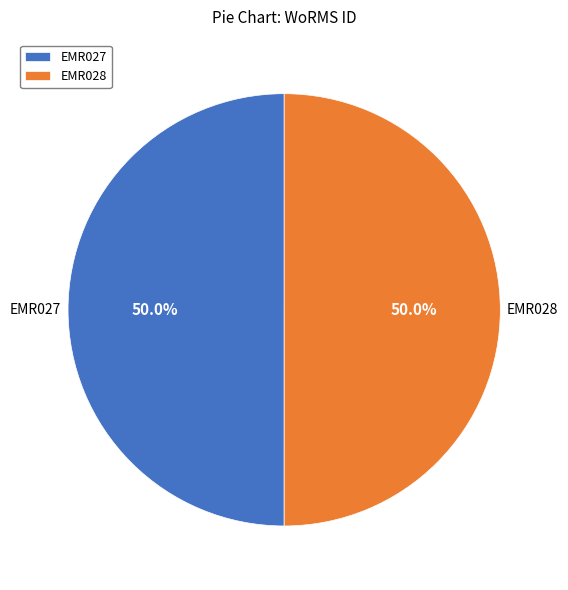

How many slices are in this pie chart?

2